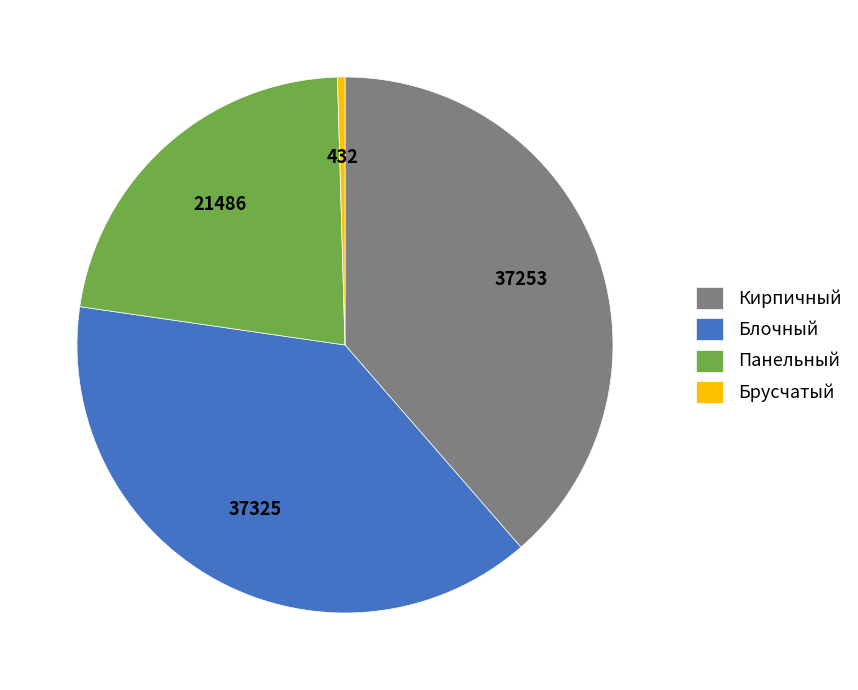

Is the sum of Блочный and Панельный greater than half?

Yes